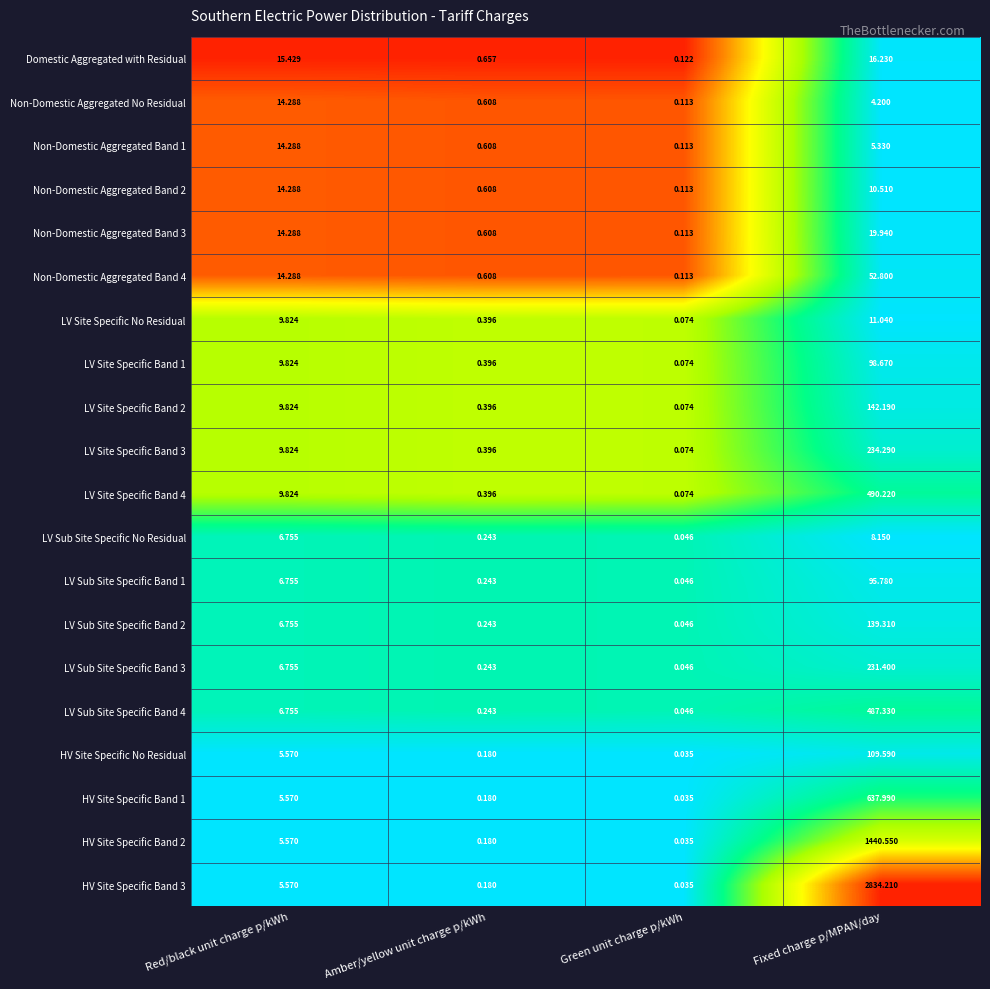

Which series has the largest total across all categories?

HV Site Specific Band 3